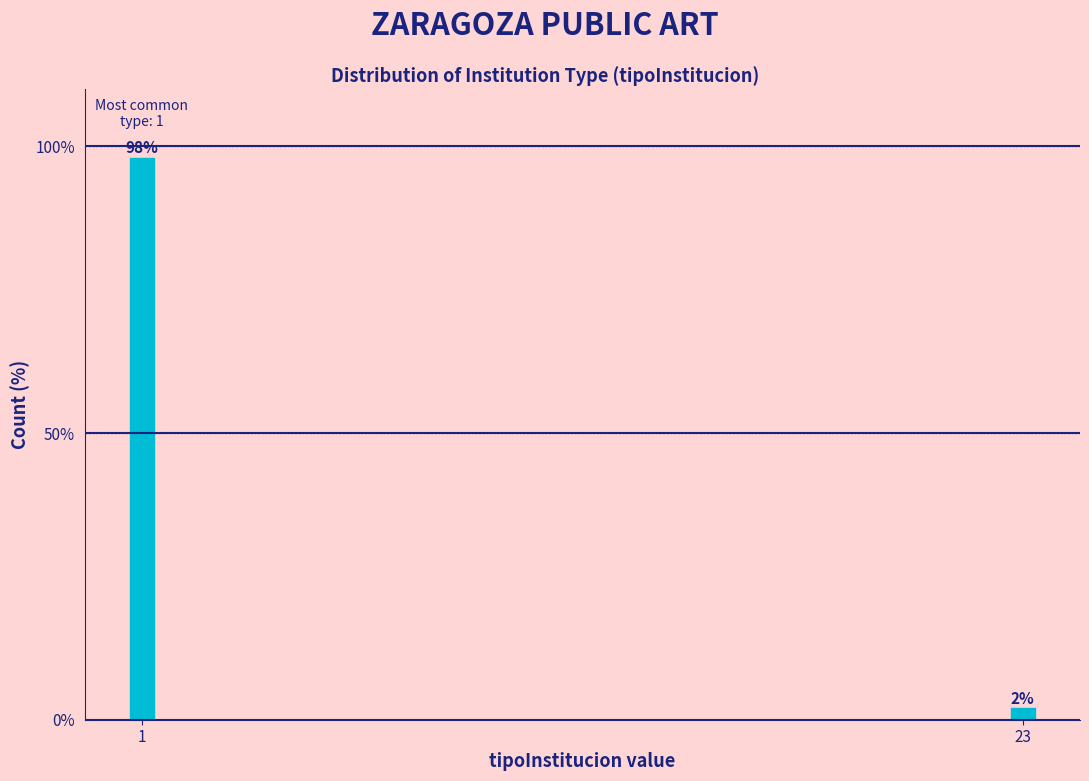

Reading left to right, what are all the values shown in this chart?

98	2